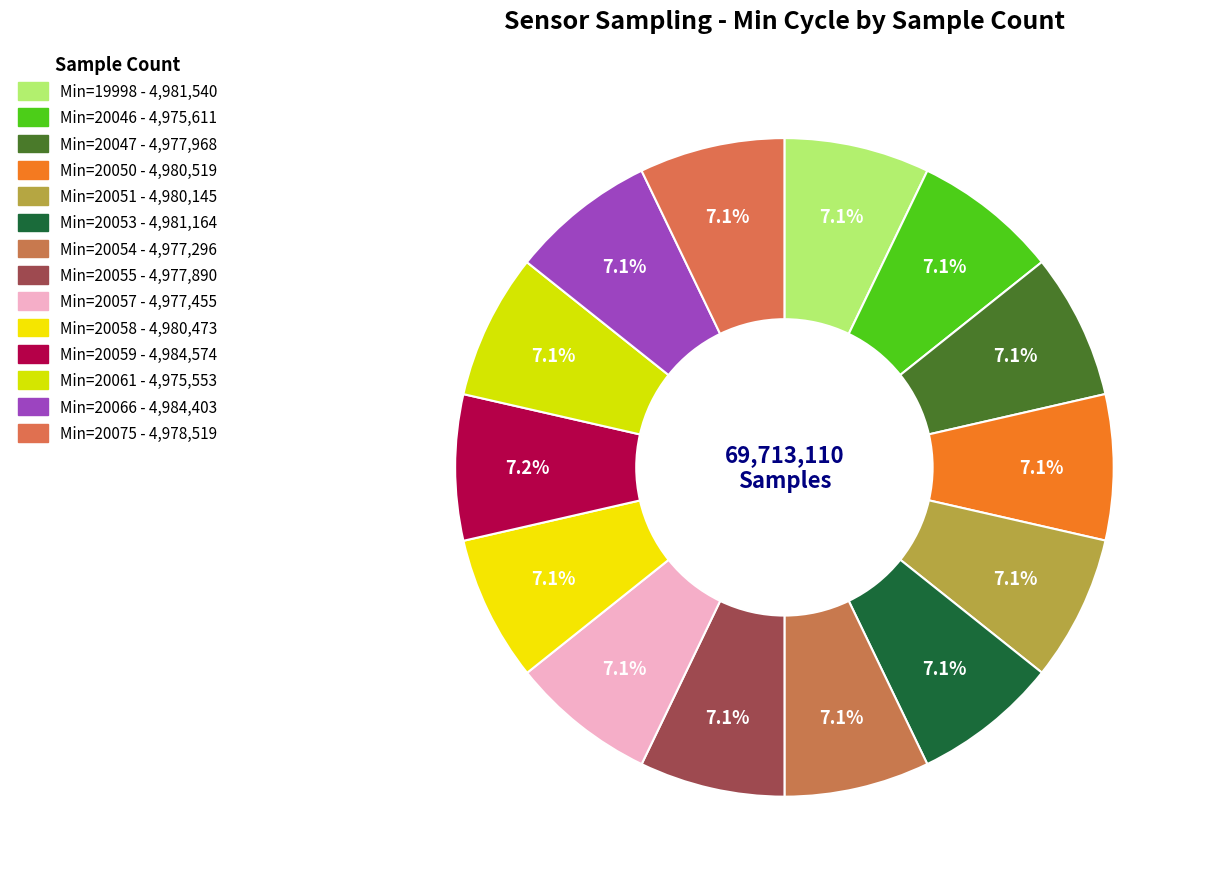

What is the ratio of the value at Min=20066 to the value at Min=20053?

1.0